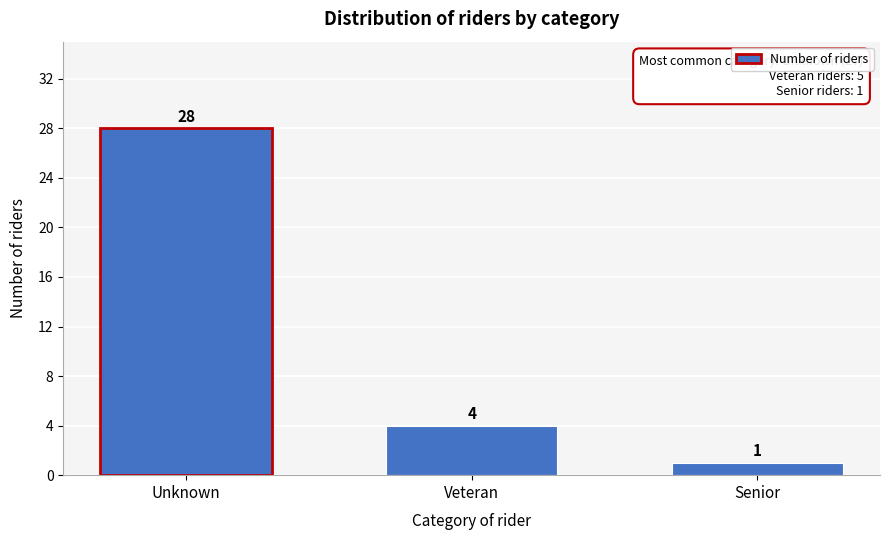

Reading left to right, extract all data points from this chart.

Unknown=28	Veteran=4	Senior=1